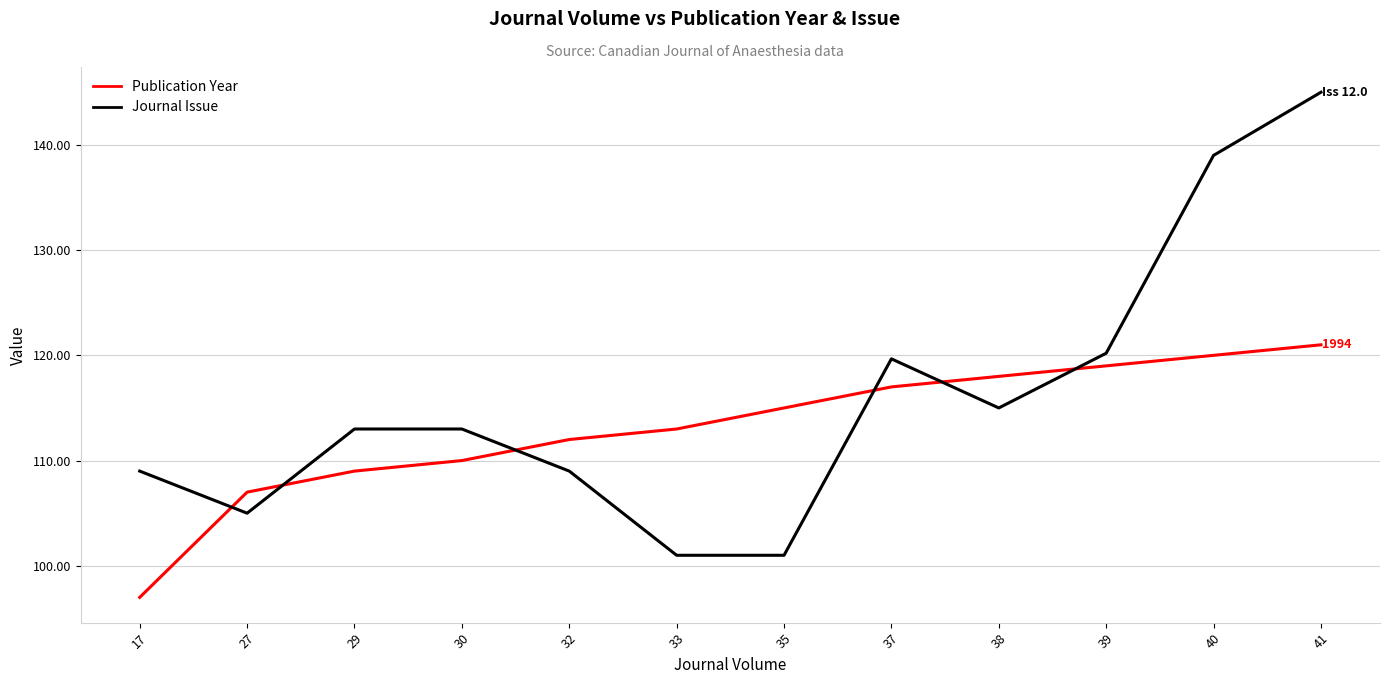

Which series changed the most between 27 and 39?

Journal Issue